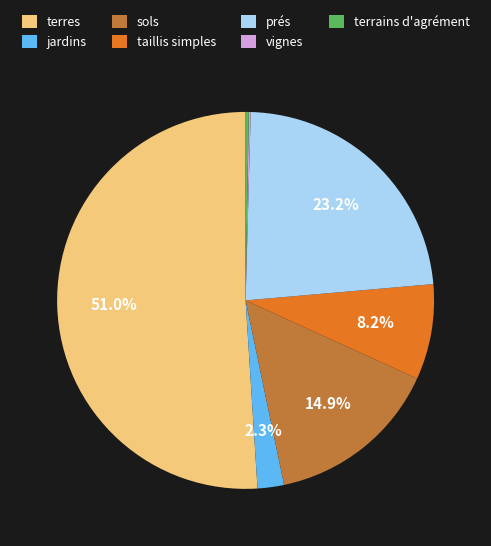

Which slice is the largest?

terres